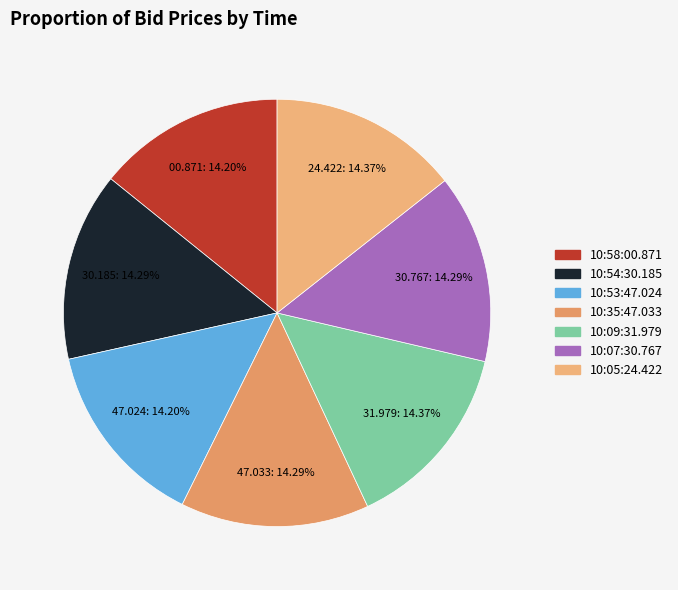

Is 10:09:31.979 the majority of the pie?

No